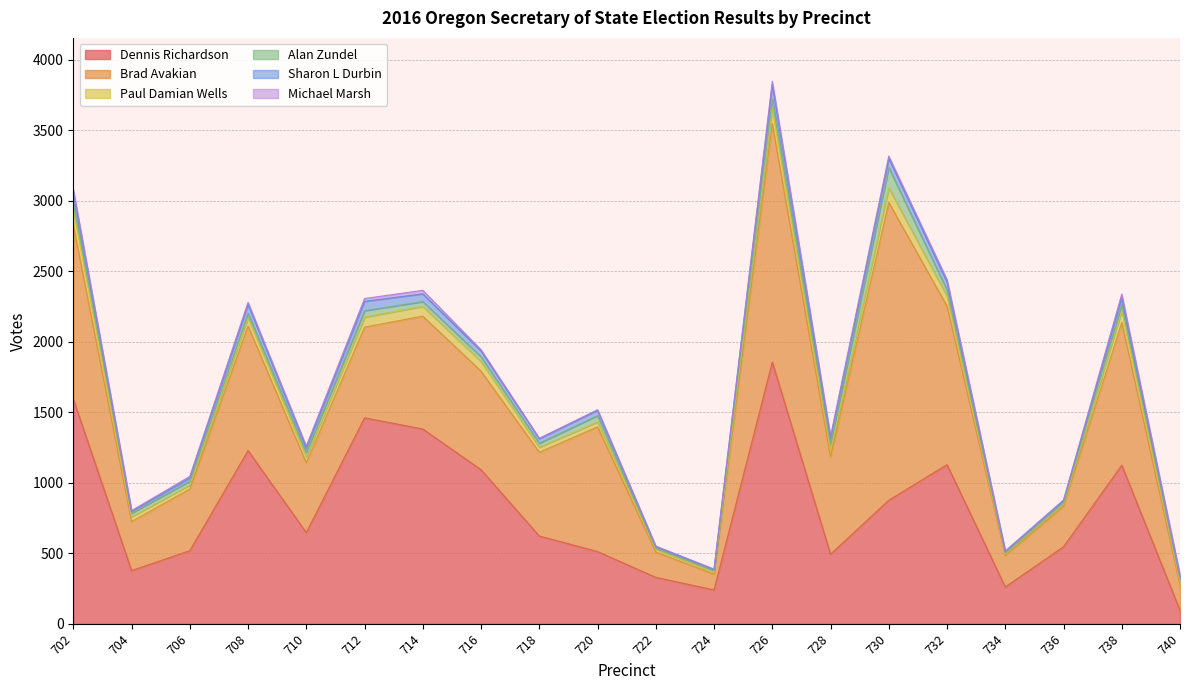

True or false: Alan Zundel and Sharon L Durbin cross at least once.

True